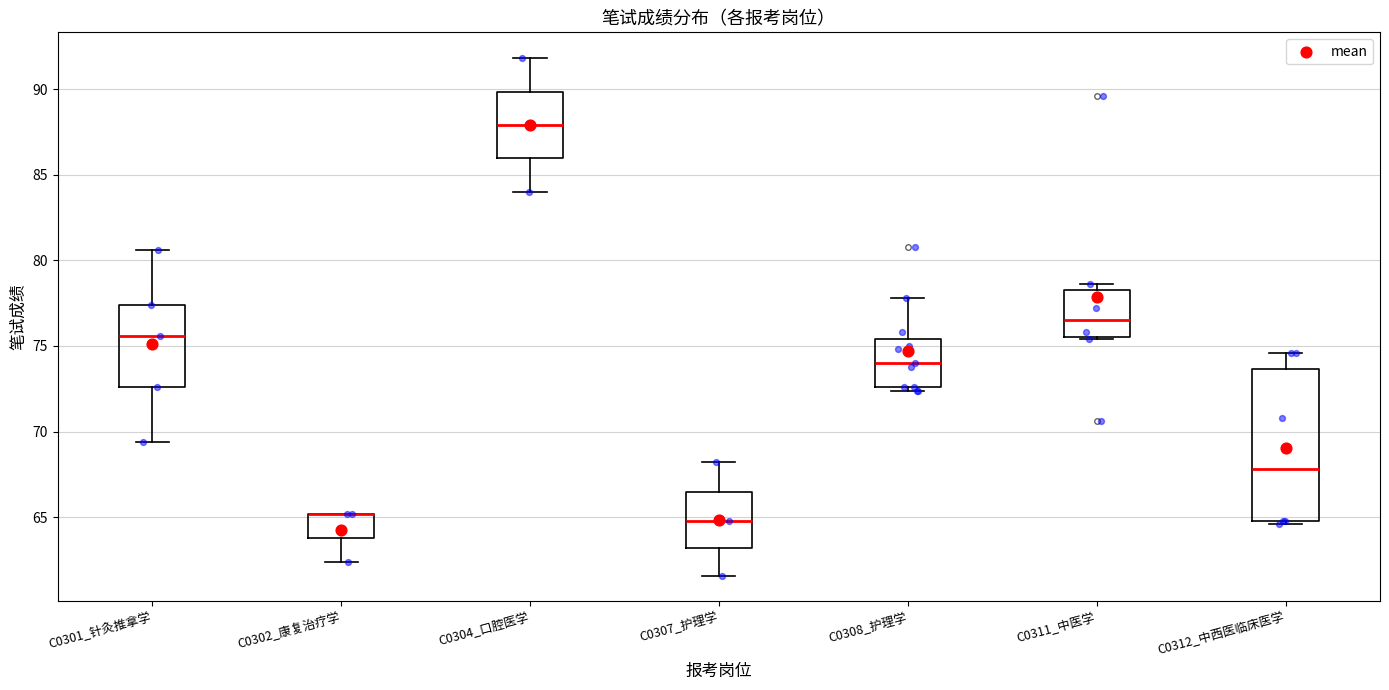

Where is the upper edge of the box for C0301_针灸推拿学 on the y-axis? The values are not printed on the chart, so give them approximately, as read against the axis.

77.5